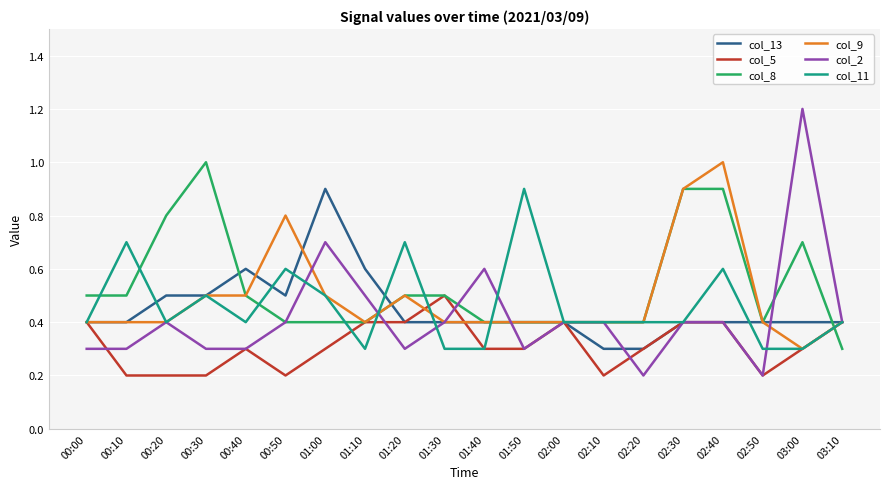

At which label does col_13 reach its peak?

01:00